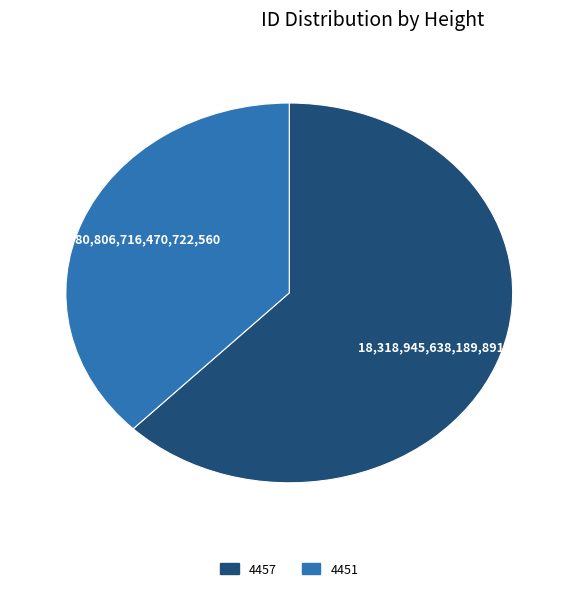

What is the ratio of the value at 4451 to the value at 4457?

0.6